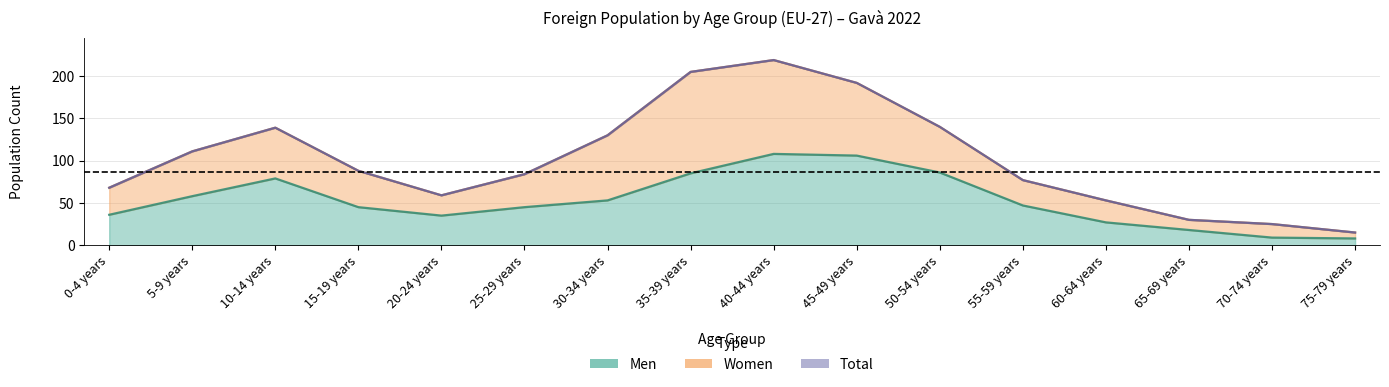

What position from the left is 10-14 years?

3